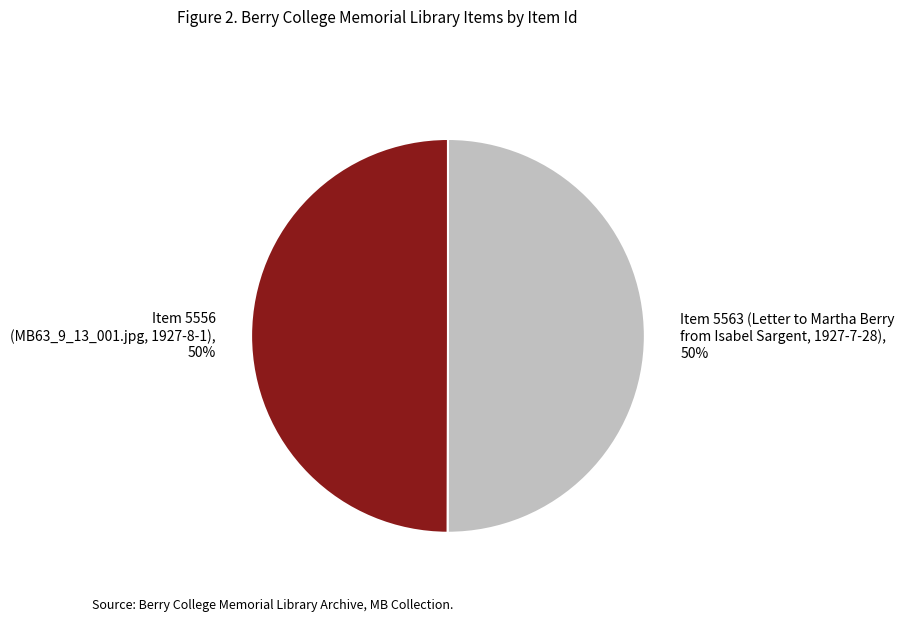

The Item 5556 (MB63_9_13_001.jpg, 1927-8-1) slice represents 56% of the pie. True or false?

False